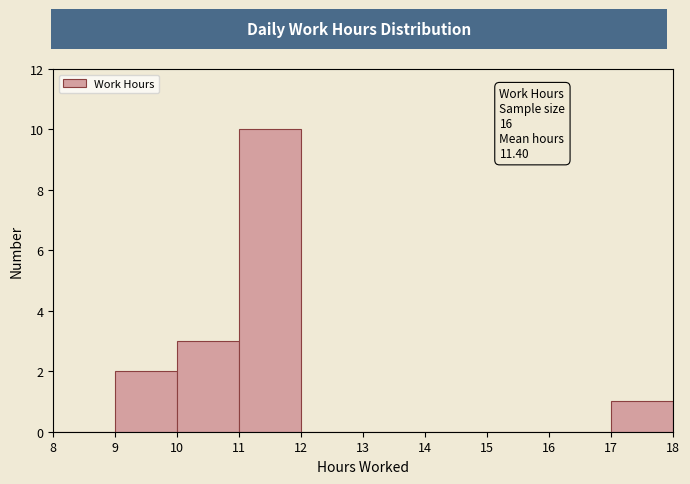

Over which range of the x-axis is the bar tallest?

11 to 12